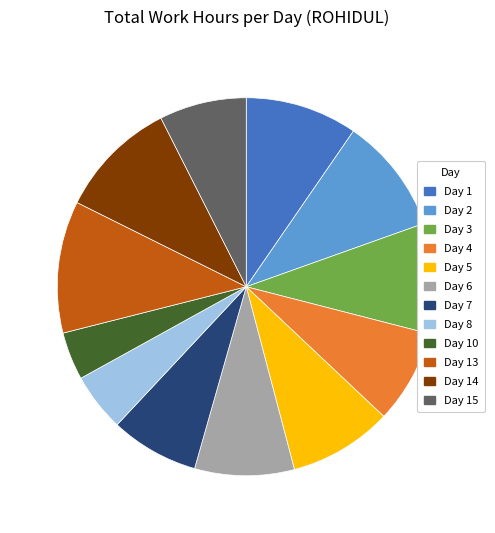

How many slices are in this pie chart?

12